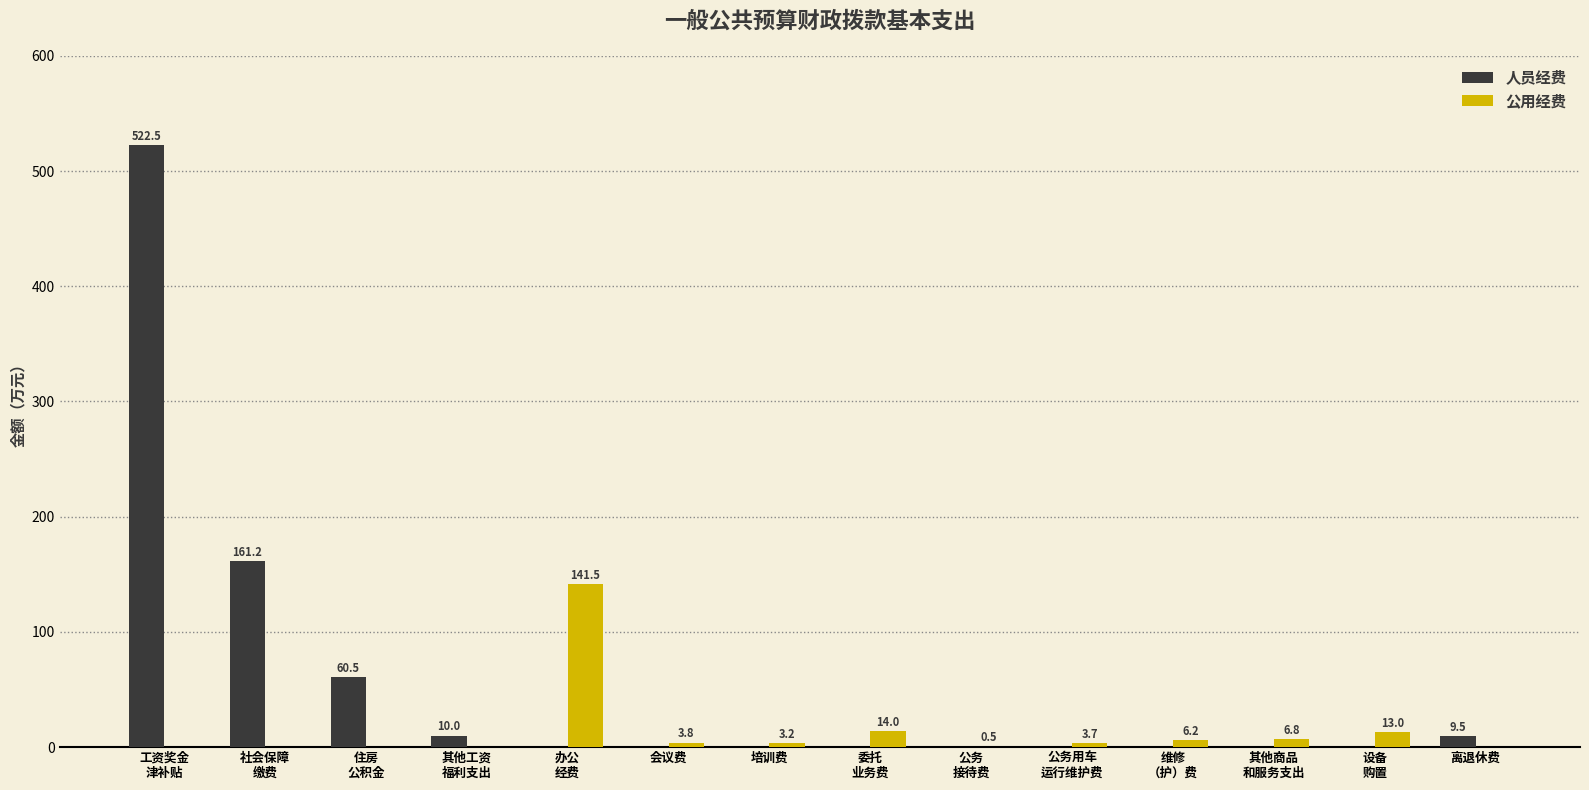

Are the bars horizontal?

No